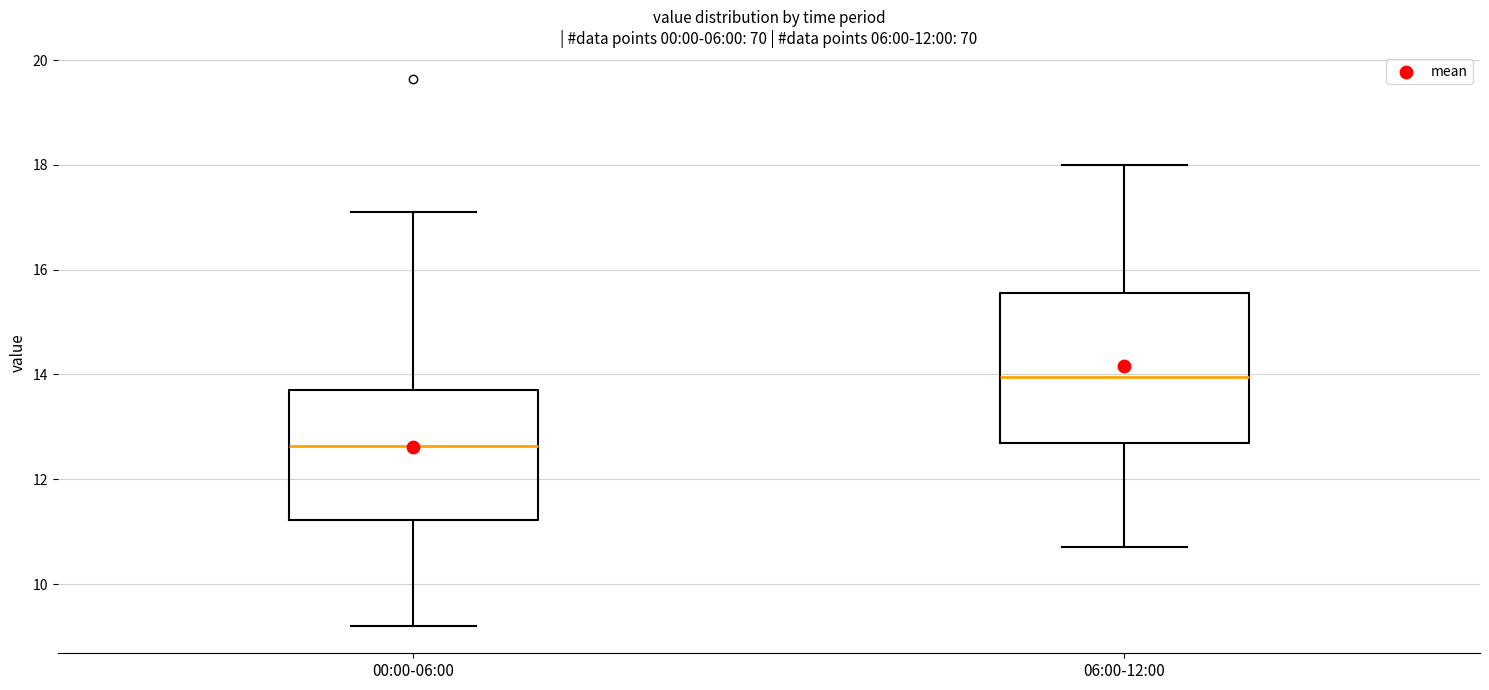

Reading left to right, read every box against the y-axis: the position of its median line, the range the box covers, and the ends of its whiskers. The values are not printed on the chart, so give them approximately, as read against the axis.

00:00-06:00: median 12.6, box 11.2 to 13.8, whiskers 9.2 to 17.2
06:00-12:00: median 14.0, box 12.8 to 15.6, whiskers 10.8 to 18.0